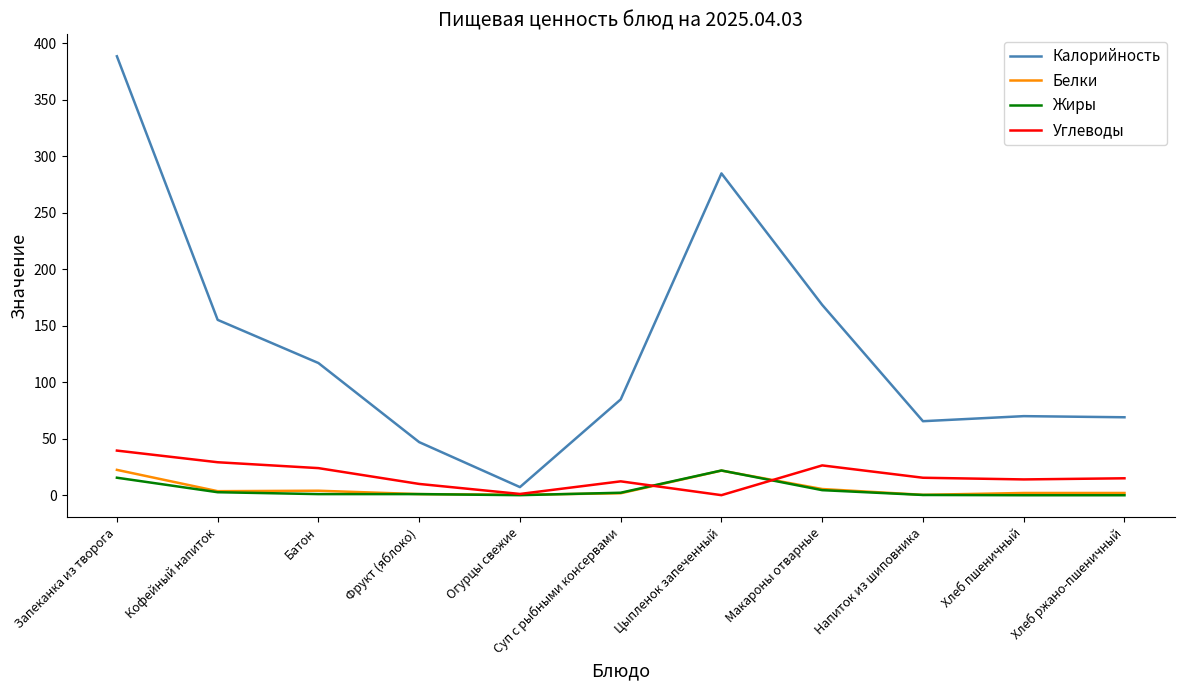

Where is Калорийность nearest to the value 197?

Макароны отварные